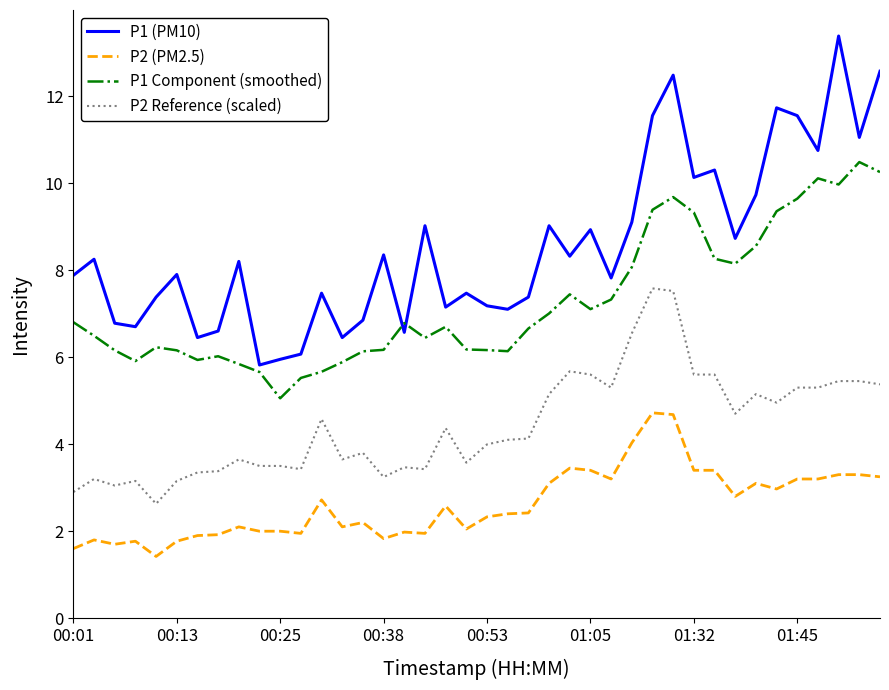

What is the maximum value shown in the chart?

13.4